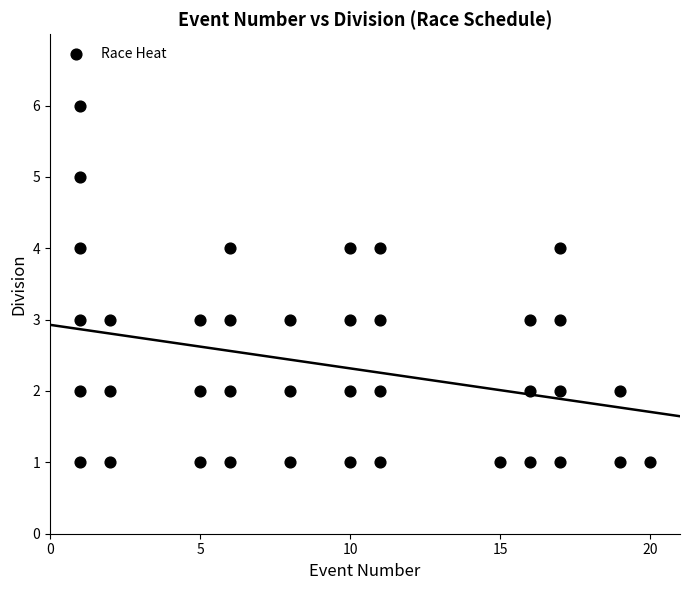

What is the range of X values (max minus min)?

19